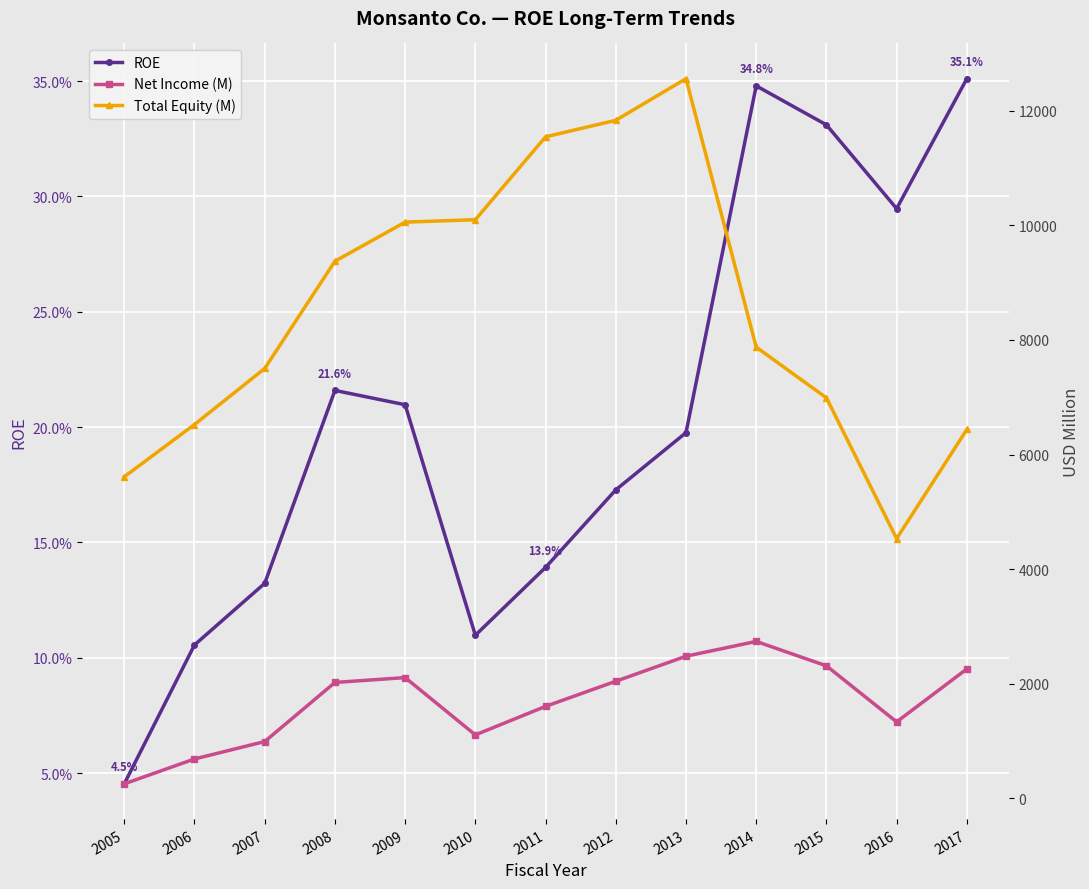

What is the spread (max minus min) of values at 2011?

11544.9